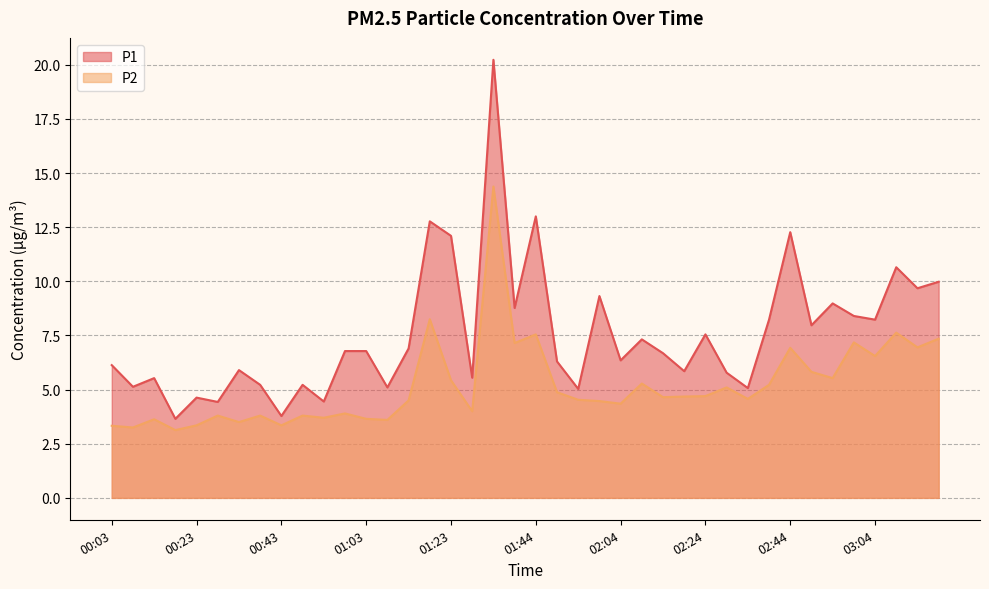

How many categories are shown in the chart?

40